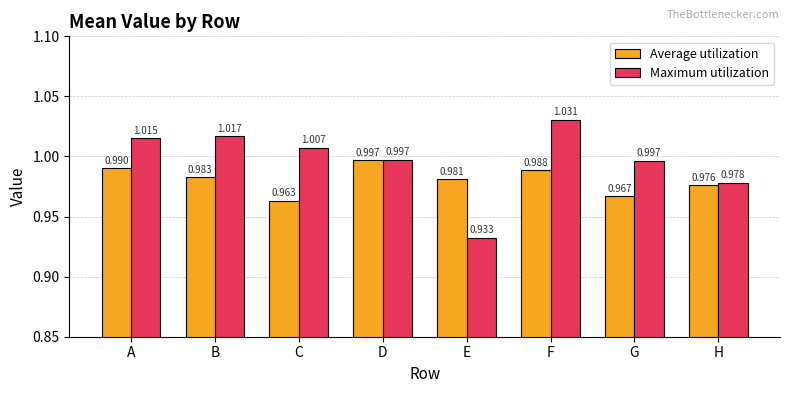

Which series has the largest range (max minus min)?

Maximum utilization